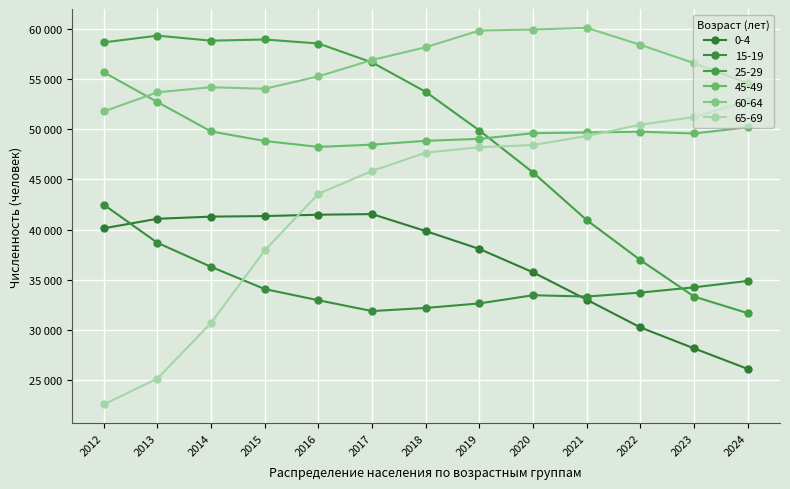

Where is 15-19 nearest to the value 37181?

2014